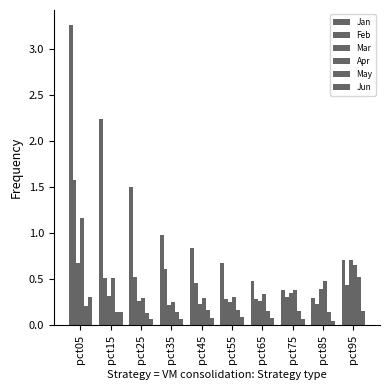

What is the total value across all series at pct25?

2.8